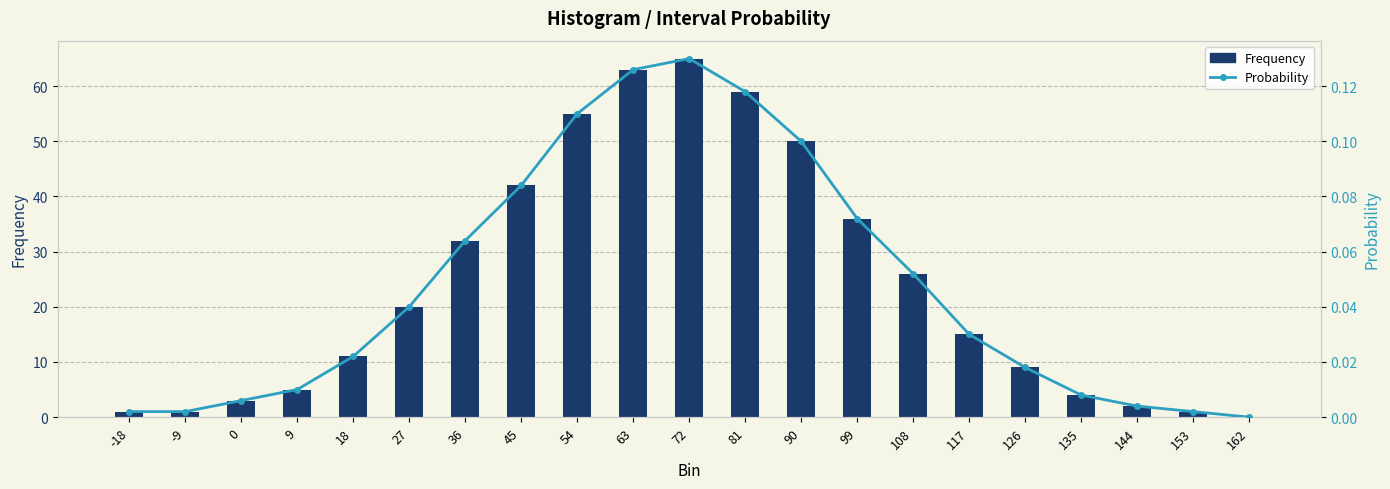

How many positive values does the Frequency series have?

20